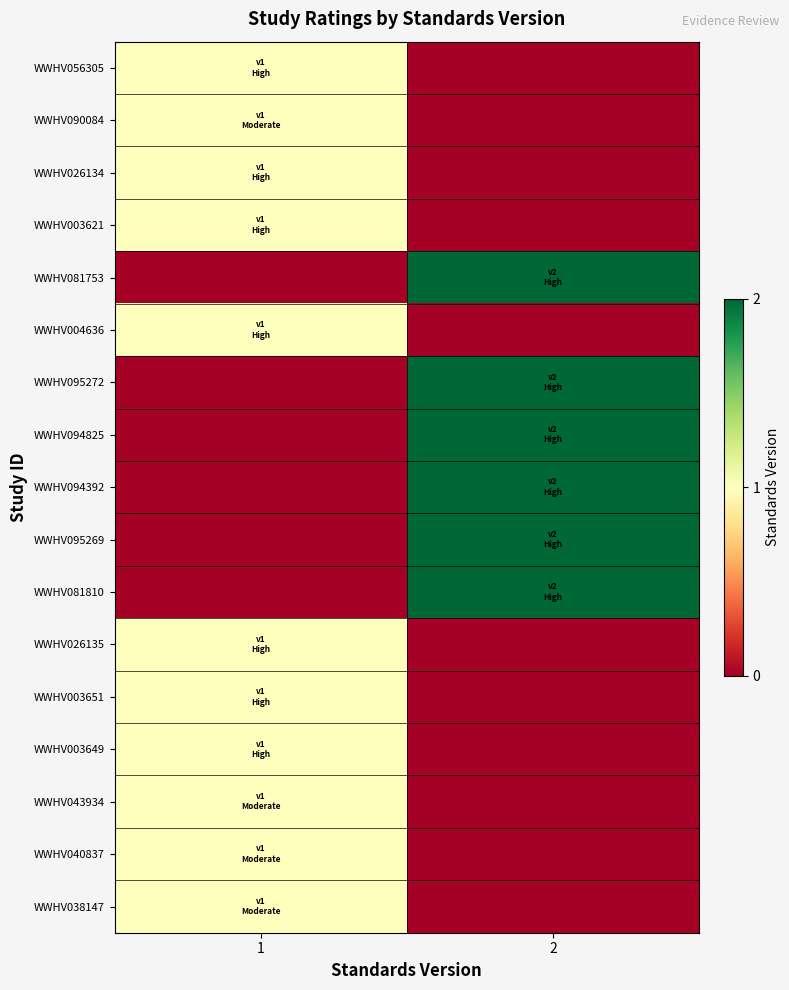

Which has a higher value, 2 or 1?

1